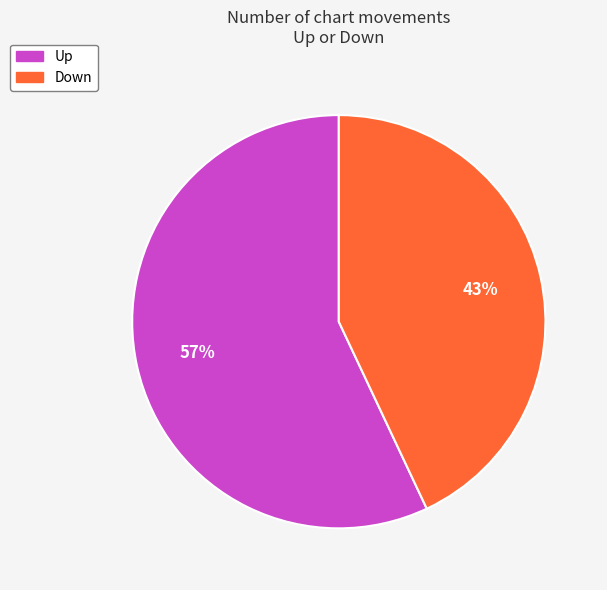

To the nearest percent, what is the difference between the largest and smallest slice percentages?

14%